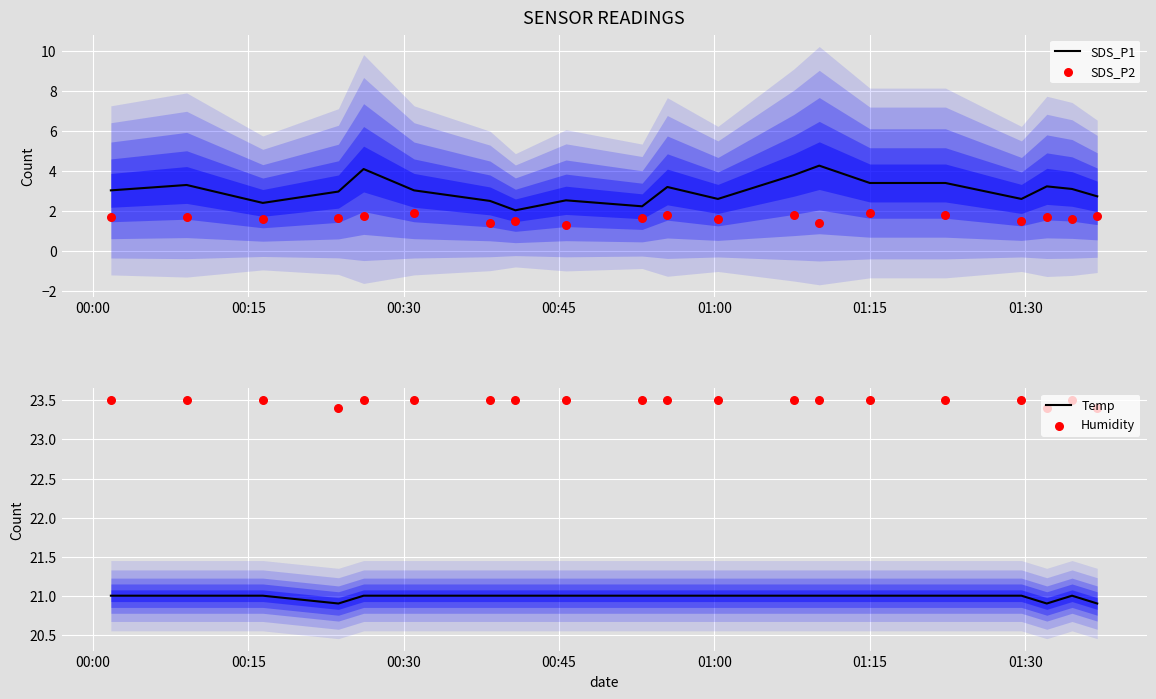

What is the lowest value of the SDS_P1 series?

2.0